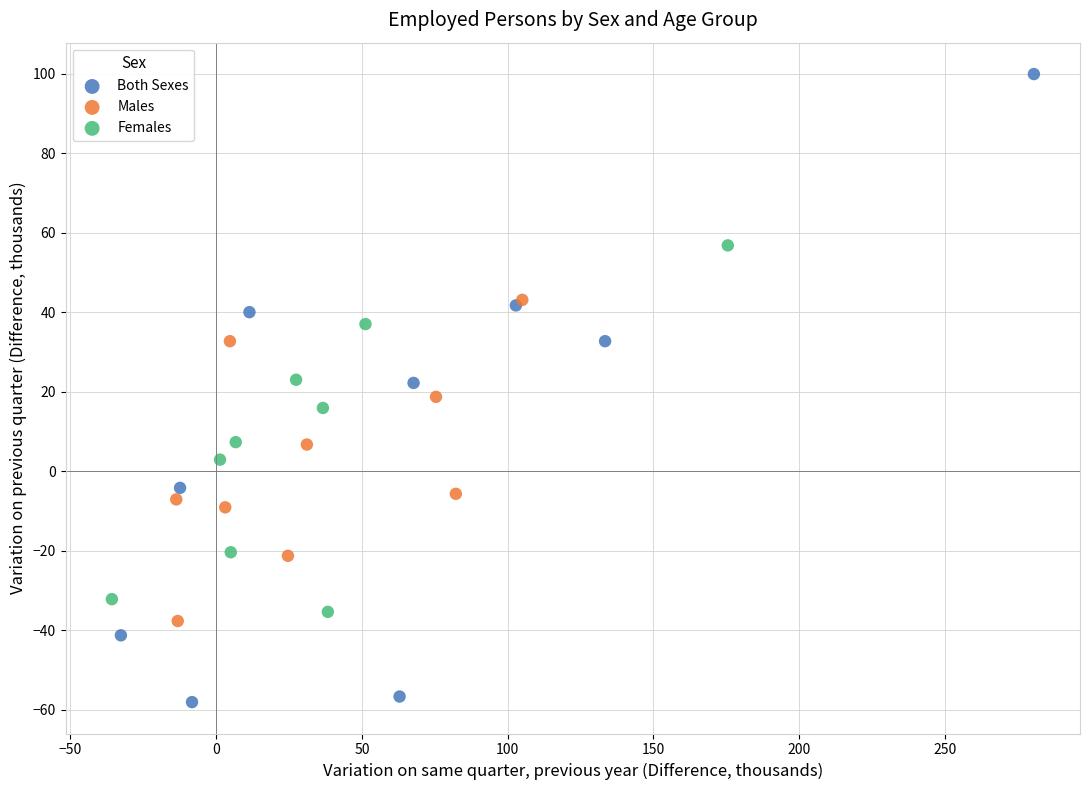

What are all the series names shown in the legend?

Both Sexes, Males, Females